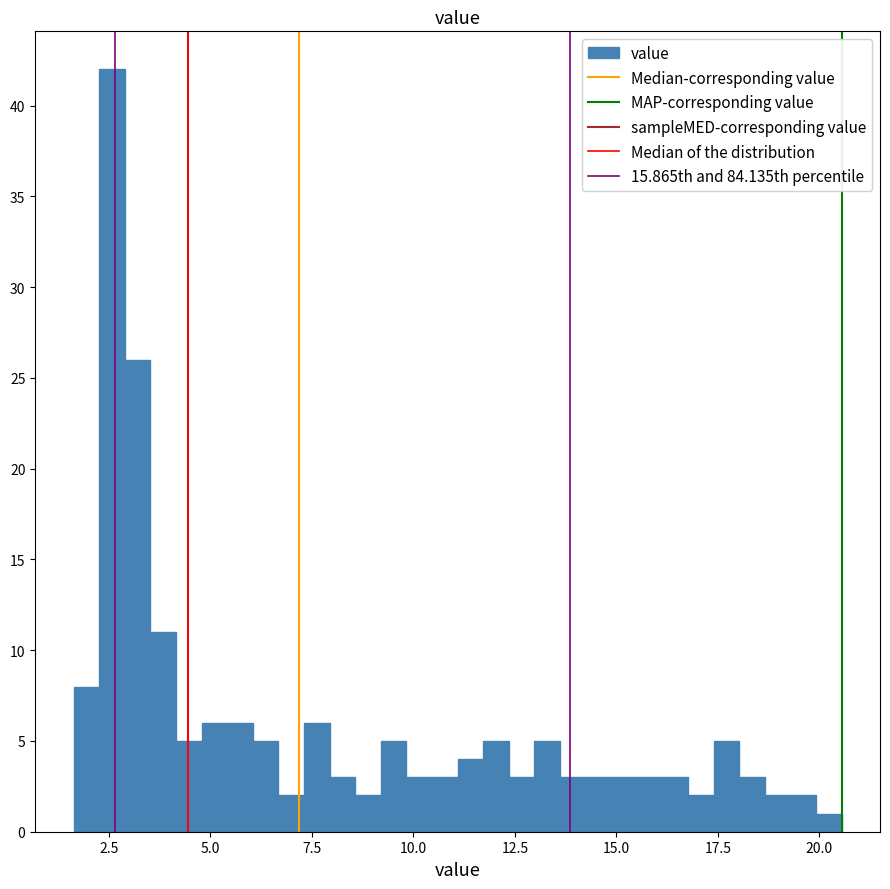

Around what value on the x-axis is the tallest bar? Give the approximate position of its centre, as read against the axis.

2.5